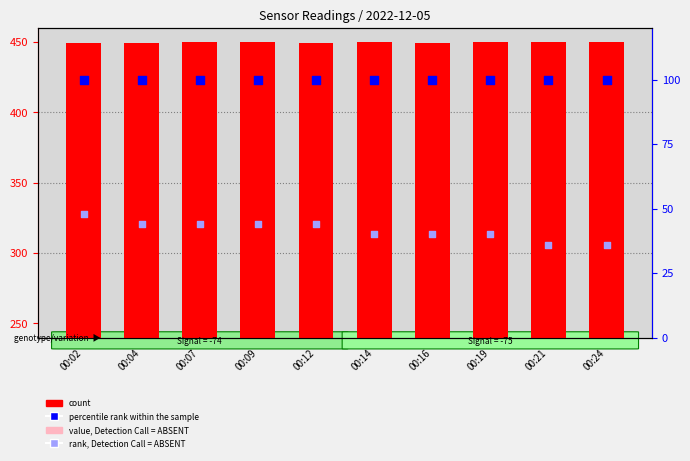

At which category is the sum across all series the highest?

00:02